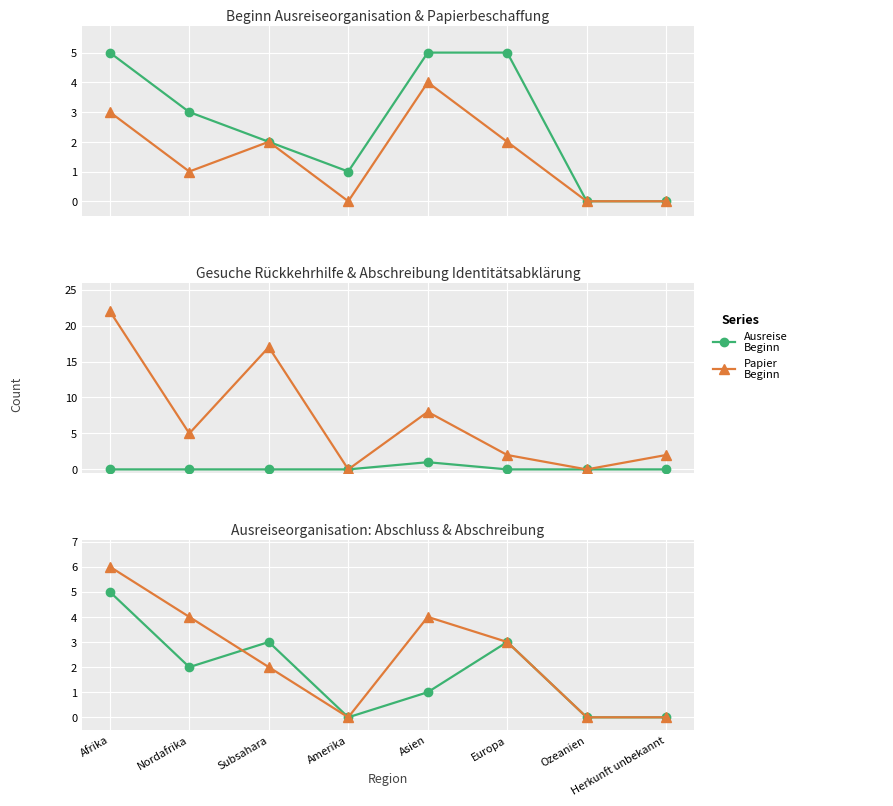

Which series has the widest spread of values?

Abschreibung Identitätsabklärung